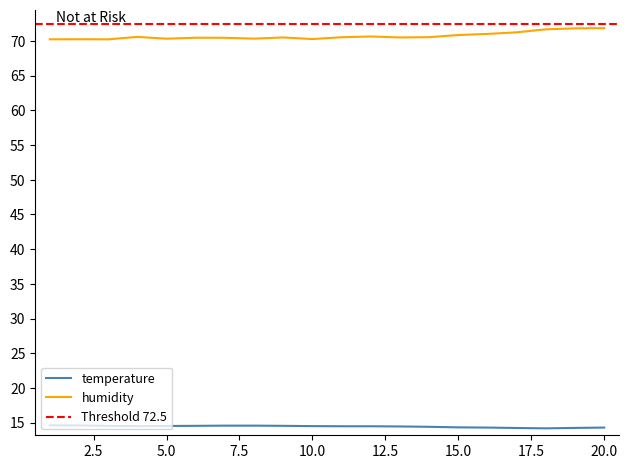

Reading left to right, list all the values displayed in this chart.

temperature: 14.6	14.6	14.5	14.5	14.5	14.6	14.6	14.6	14.6	14.5	14.5	14.5	14.5	14.4	14.3	14.3	14.2	14.2	14.2	14.3
humidity: 70.2	70.2	70.2	70.6	70.3	70.5	70.5	70.3	70.5	70.3	70.5	70.7	70.5	70.5	70.9	71.0	71.2	71.7	71.8	71.8